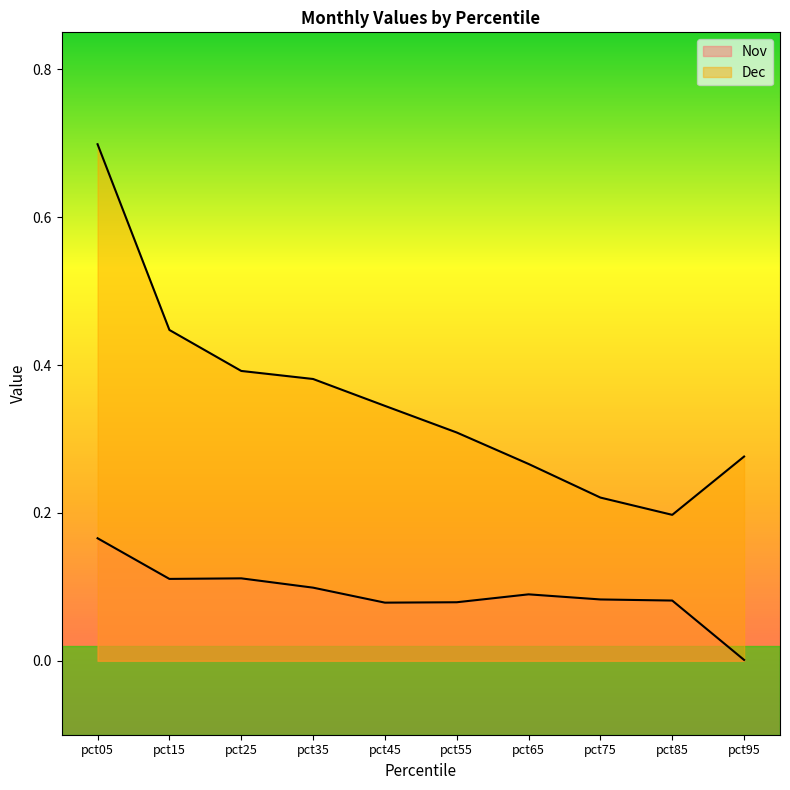

Reading right to left, what are all the values shown in this chart?

Nov: pct95=0.0	pct85=0.1	pct75=0.1	pct65=0.1	pct55=0.1	pct45=0.1	pct35=0.1	pct25=0.1	pct15=0.1	pct05=0.2
Dec: pct95=0.3	pct85=0.2	pct75=0.2	pct65=0.3	pct55=0.3	pct45=0.3	pct35=0.4	pct25=0.4	pct15=0.4	pct05=0.7